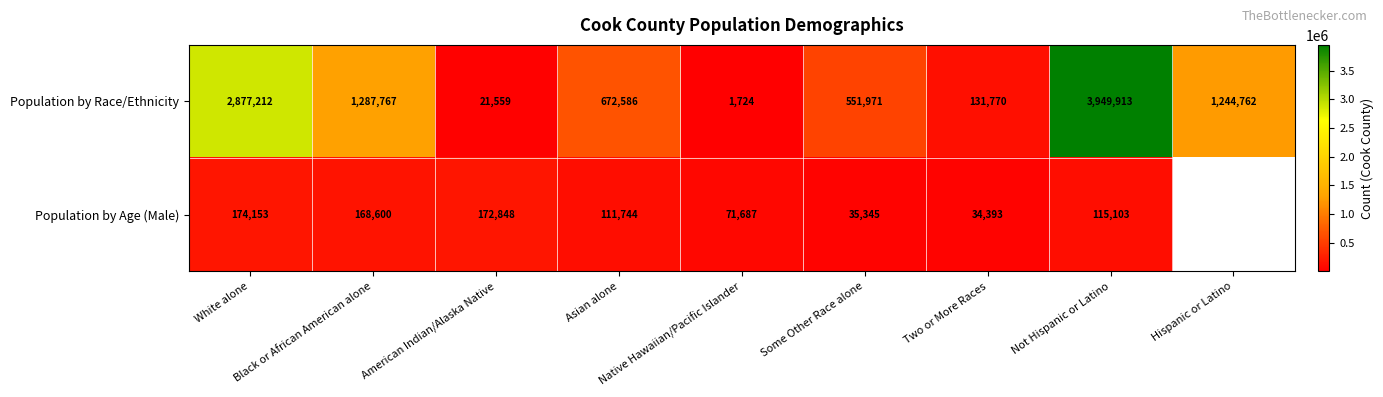

What is the approximate value of Population by Age (Male) at Asian alone?

111744.0